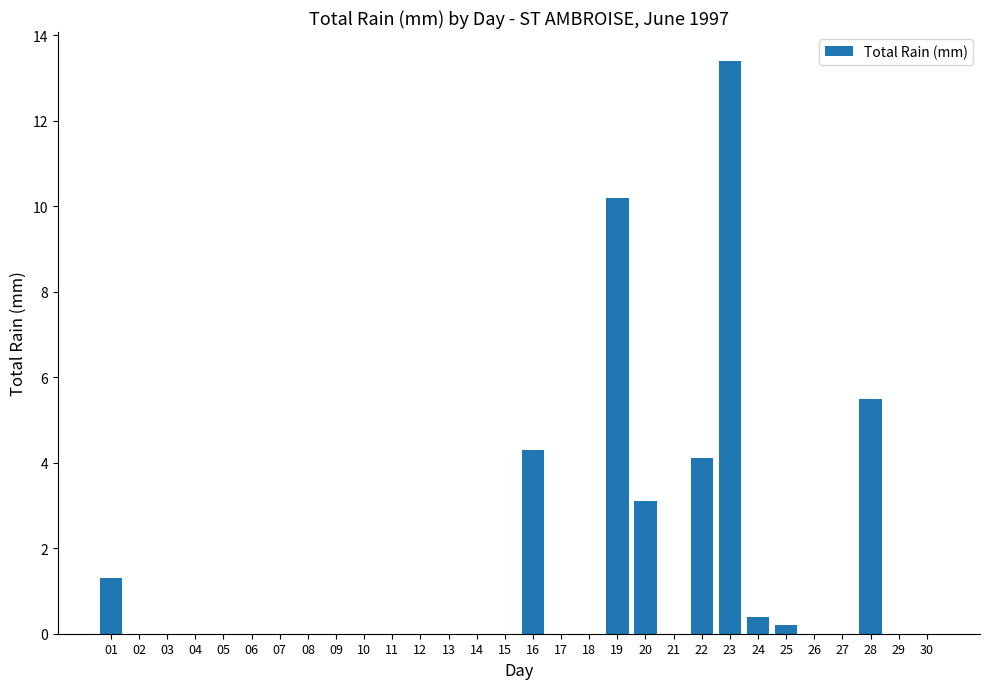

Reading left to right, list all the values displayed in this chart.

01=1.3	02=0.0	03=0.0	04=0.0	05=0.0	06=0.0	07=0.0	08=0.0	09=0.0	10=0.0	11=0.0	12=0.0	13=0.0	14=0.0	15=0.0	16=4.3	17=0.0	18=0.0	19=10.2	20=3.1	21=0.0	22=4.1	23=13.4	24=0.4	25=0.2	26=0.0	27=0.0	28=5.5	29=0.0	30=0.0